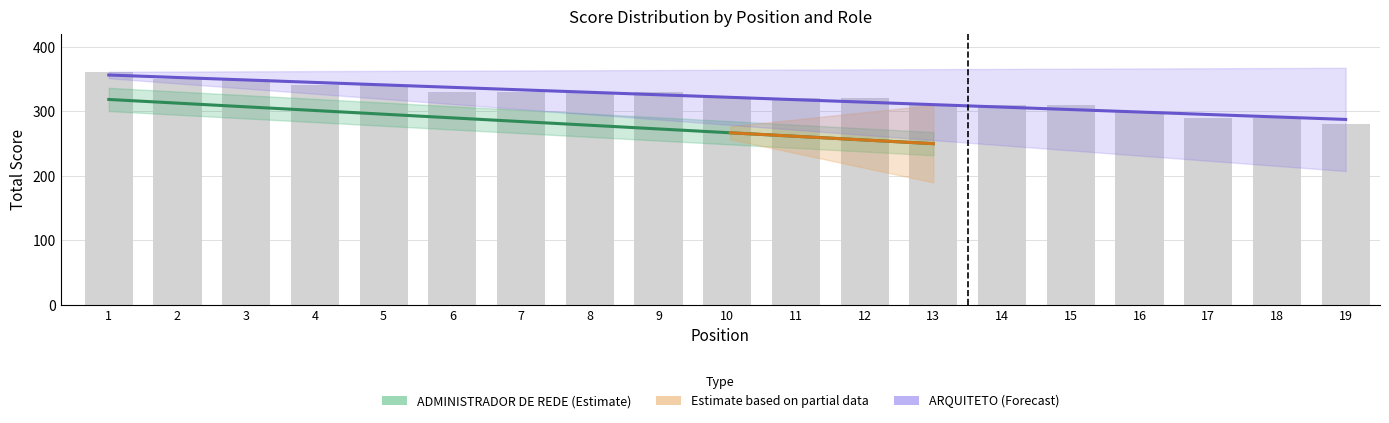

How many values are below 320?

7